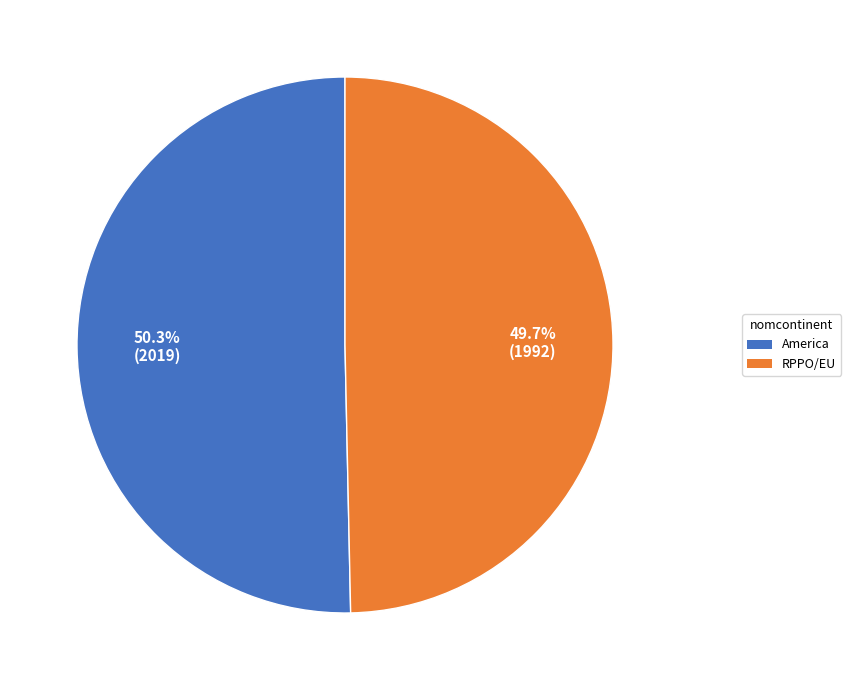

True or false: America accounts for 50% of the total.

True